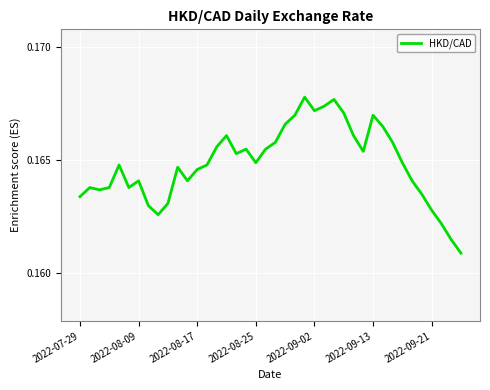

Reading right to left, extract all data points from this chart.

0.2	0.2	0.2	0.2	0.2	0.2	0.2	0.2	0.2	0.2	0.2	0.2	0.2	0.2	0.2	0.2	0.2	0.2	0.2	0.2	0.2	0.2	0.2	0.2	0.2	0.2	0.2	0.2	0.2	0.2	0.2	0.2	0.2	0.2	0.2	0.2	0.2	0.2	0.2	0.2